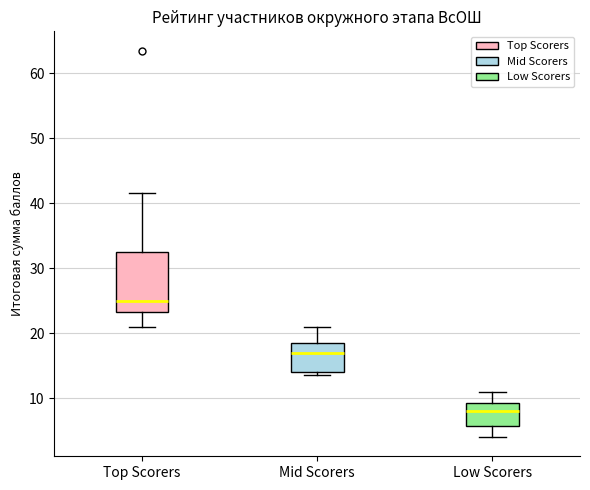

Where does the upper whisker of the box for Low Scorers end on the y-axis? The values are not printed on the chart, so give them approximately, as read against the axis.

11